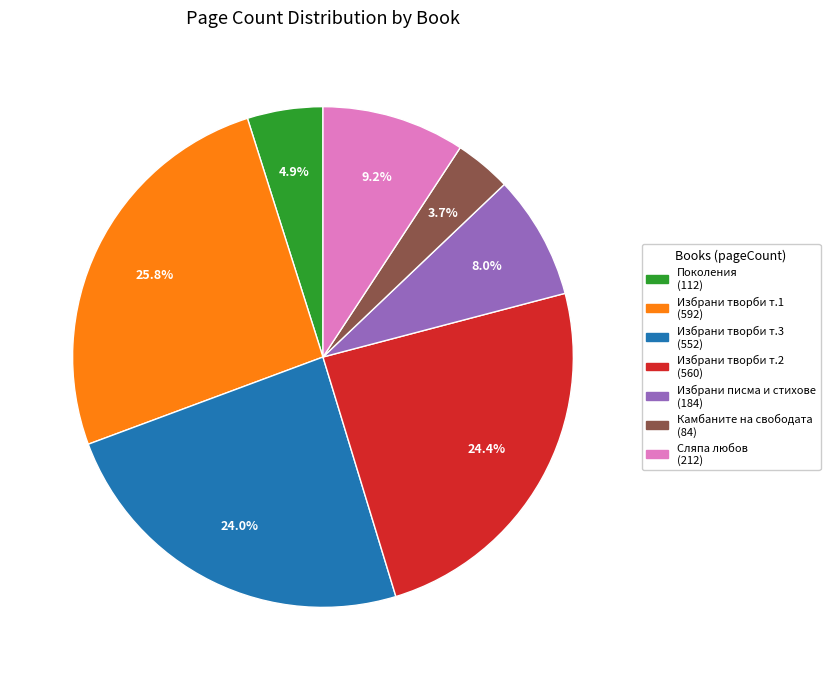

Does any single category account for the majority?

No